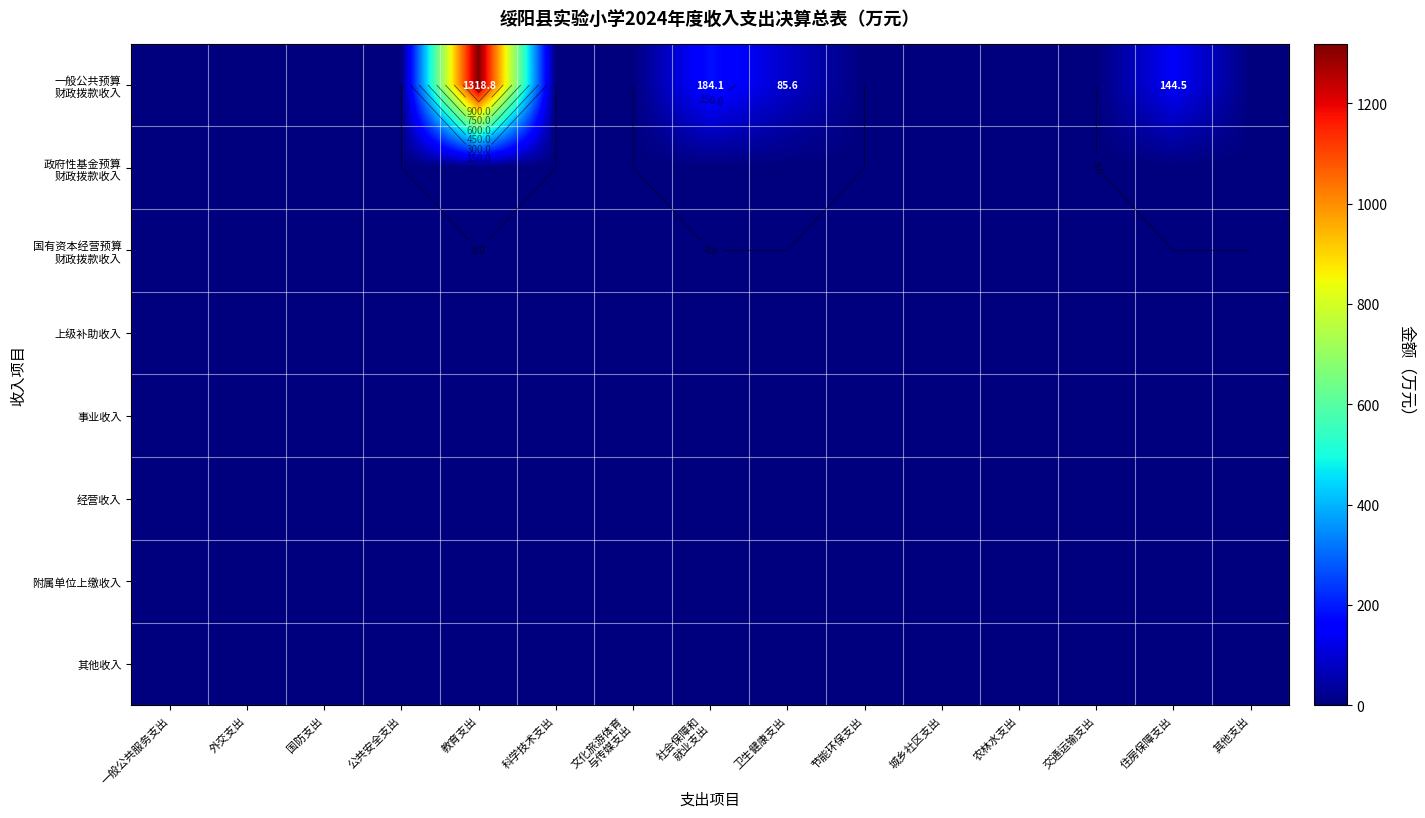

What is the difference between the highest and lowest values at 卫生健康支出?

85.6